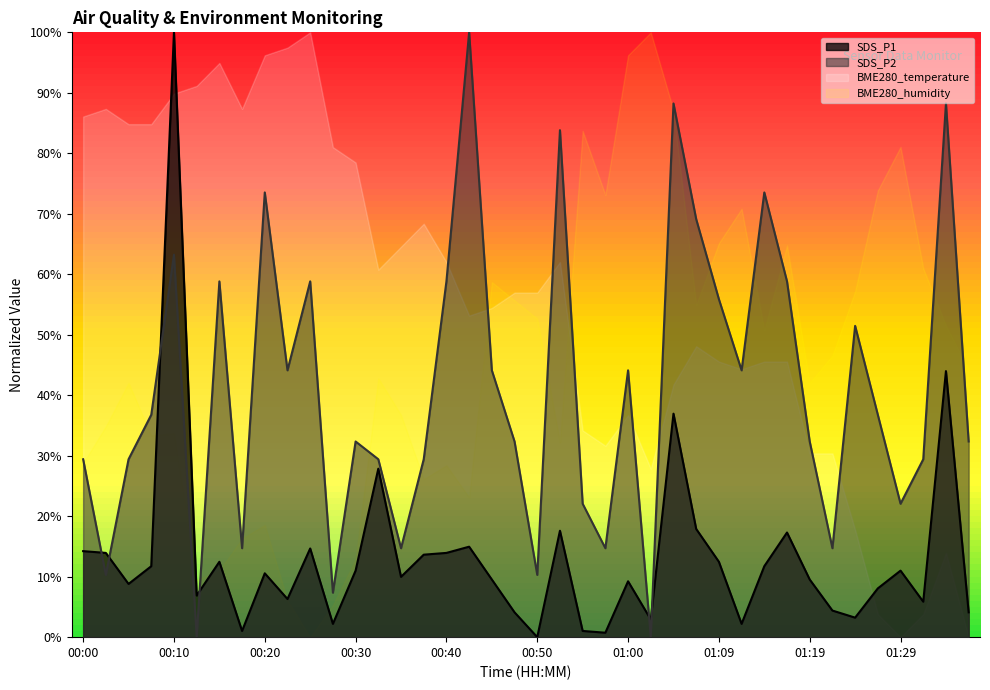

Read the SDS_P2 value at 00:40.

0.6